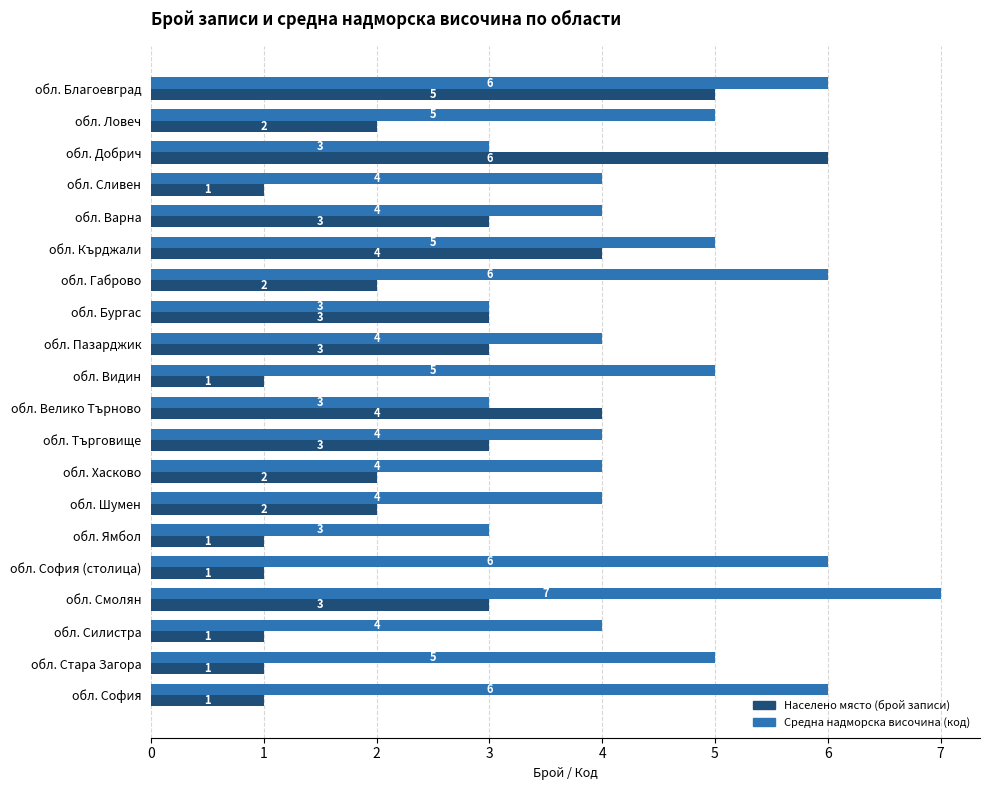

What is the approximate value of Средна надморска височина (код) at обл. Бургас?

3